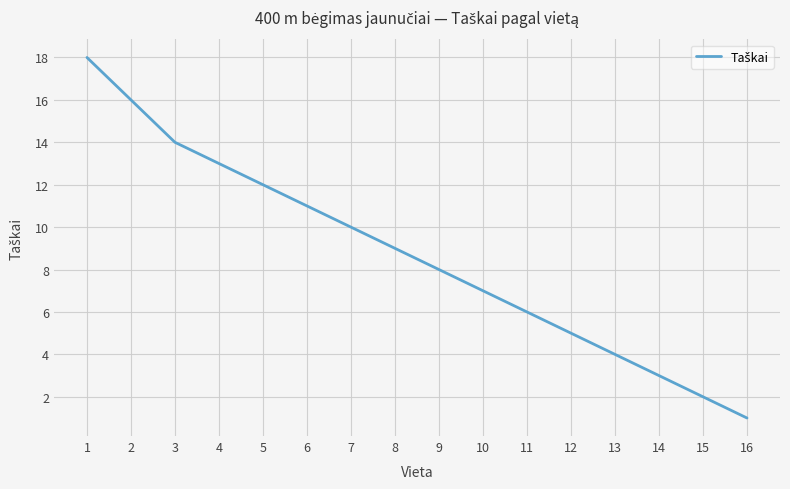

Reading left to right, transcribe all the data shown in this chart.

1=18	2=16	3=14	4=13	5=12	6=11	7=10	8=9	9=8	10=7	11=6	12=5	13=4	14=3	15=2	16=1